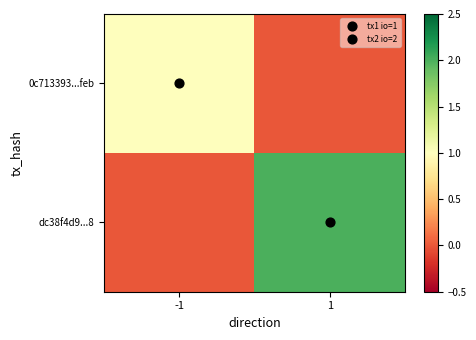

List the series in order of their overall mean, highest first.

dc38f4d9...8, 0c713393...feb